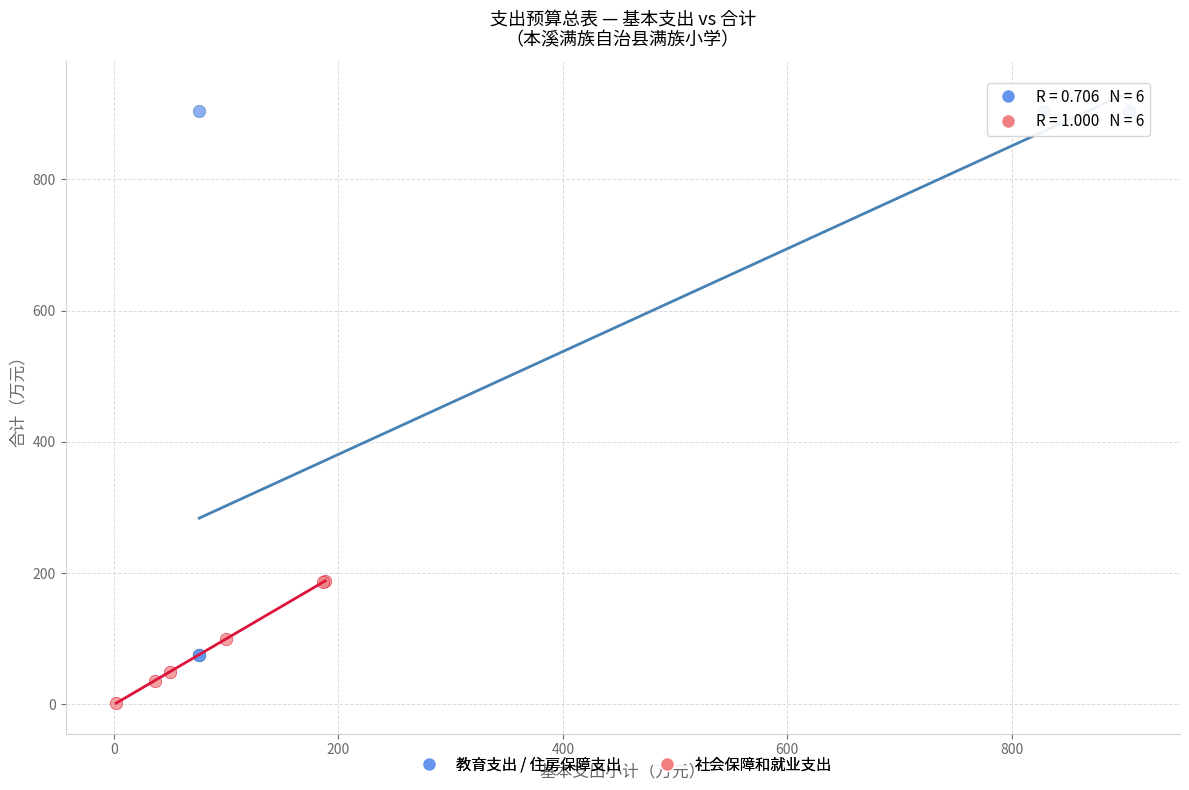

Which series contains the lowest Y value?

社会保障和就业支出